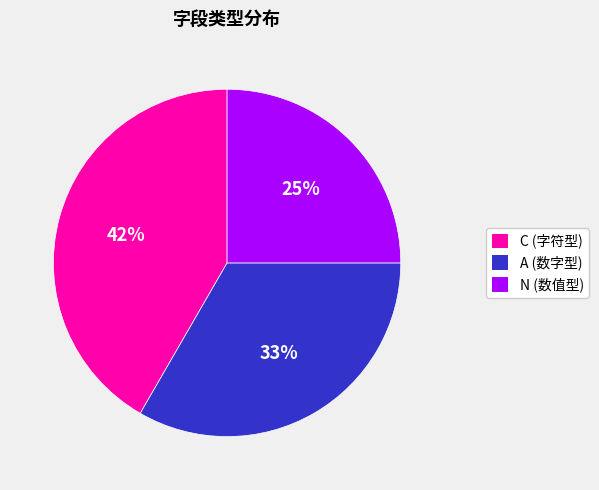

Is there any slice that represents more than half of the pie?

No